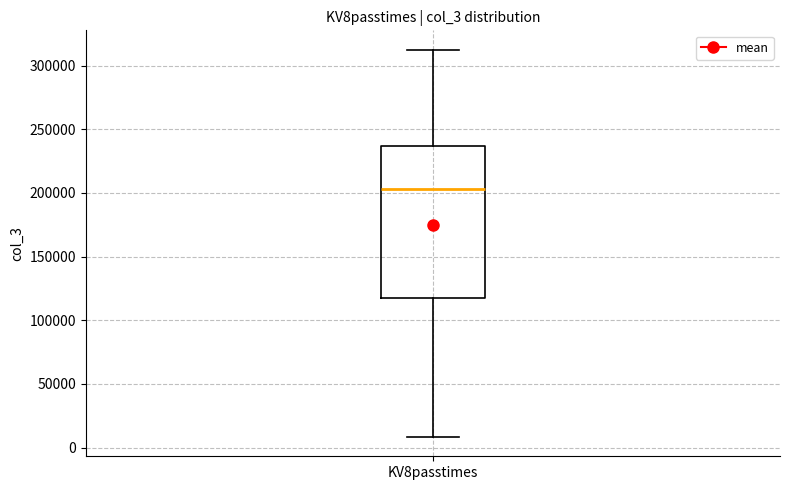

Read this box plot against the y-axis: the position of the median line, the range covered by the box, and the ends of both whiskers. The values are not printed on the chart, so give them approximately, as read against the axis.

median 205000, box 120000 to 235000, whiskers 10000 to 310000